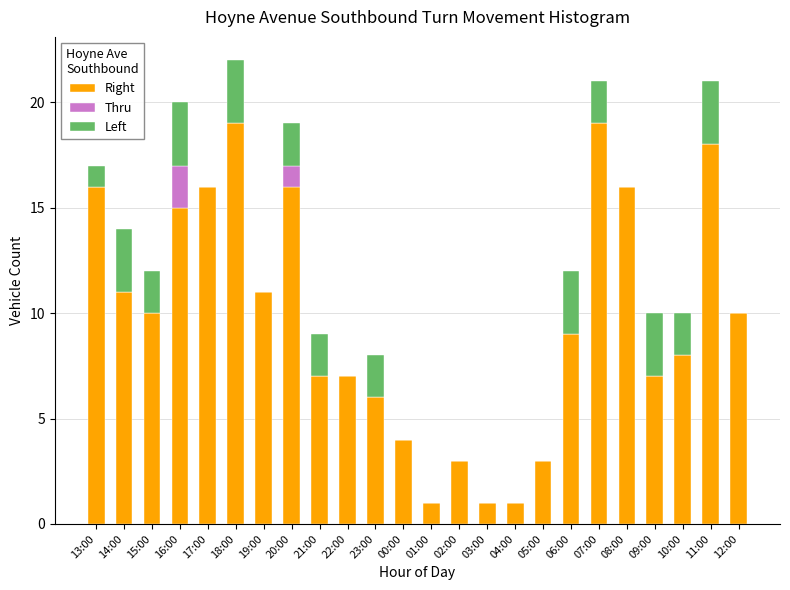

Is it true that Right equals 15 at 16:00?

True